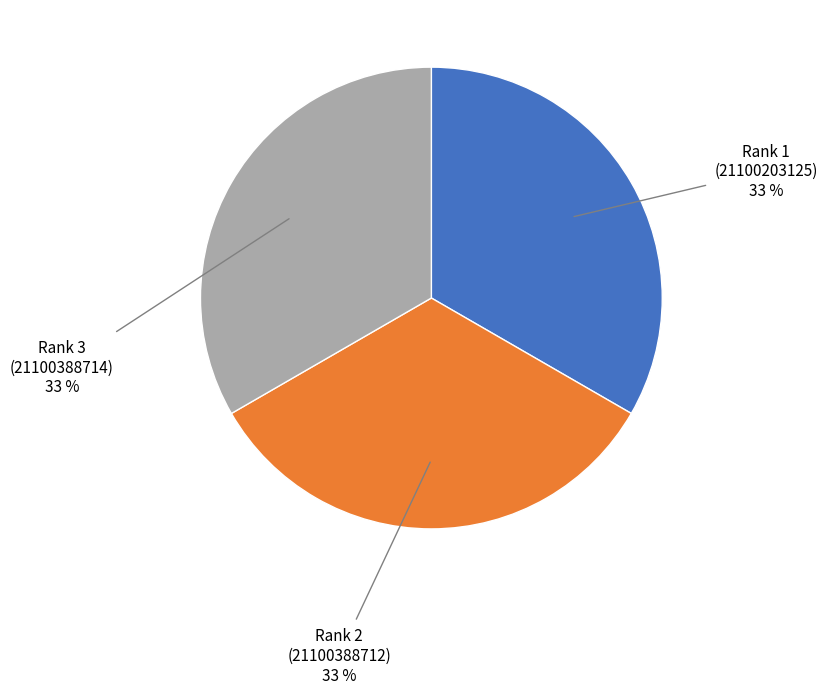

How many segments does this pie chart have?

3